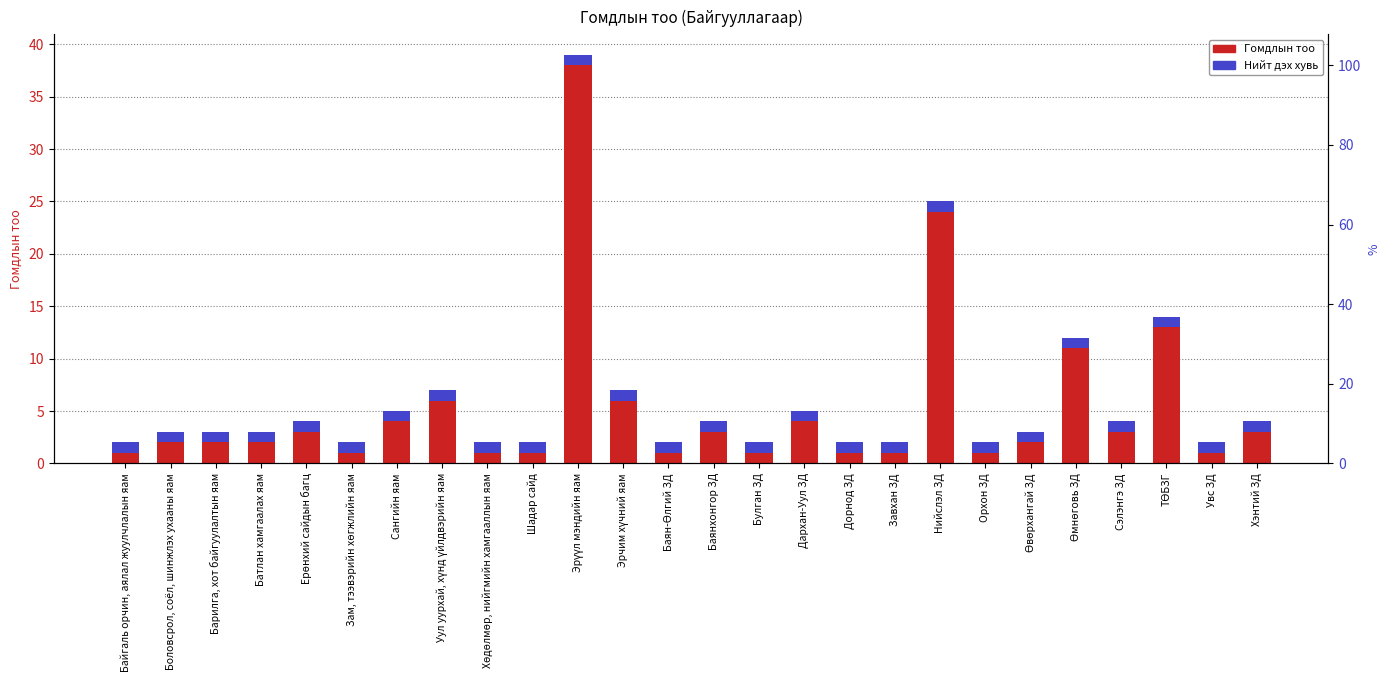

What is the average value?

5